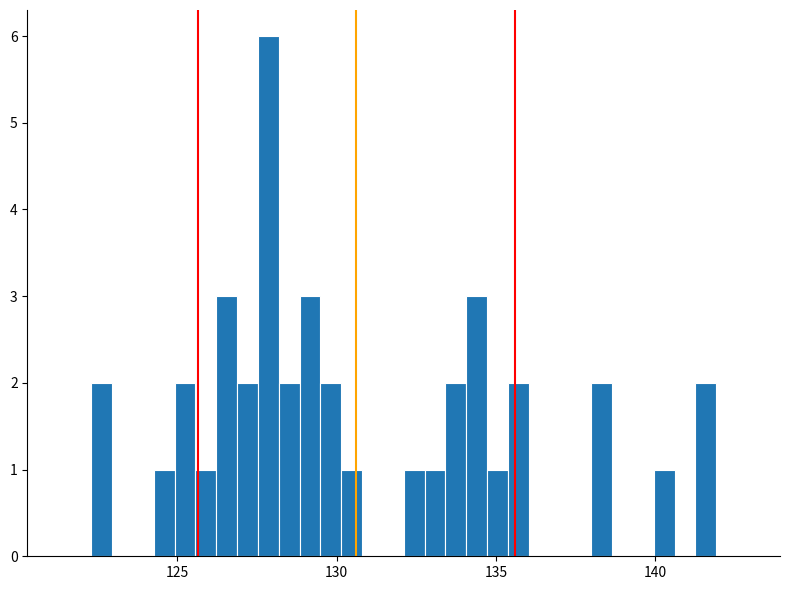

Read against the x-axis, roughly where is the centre of the tallest bar?

128.0